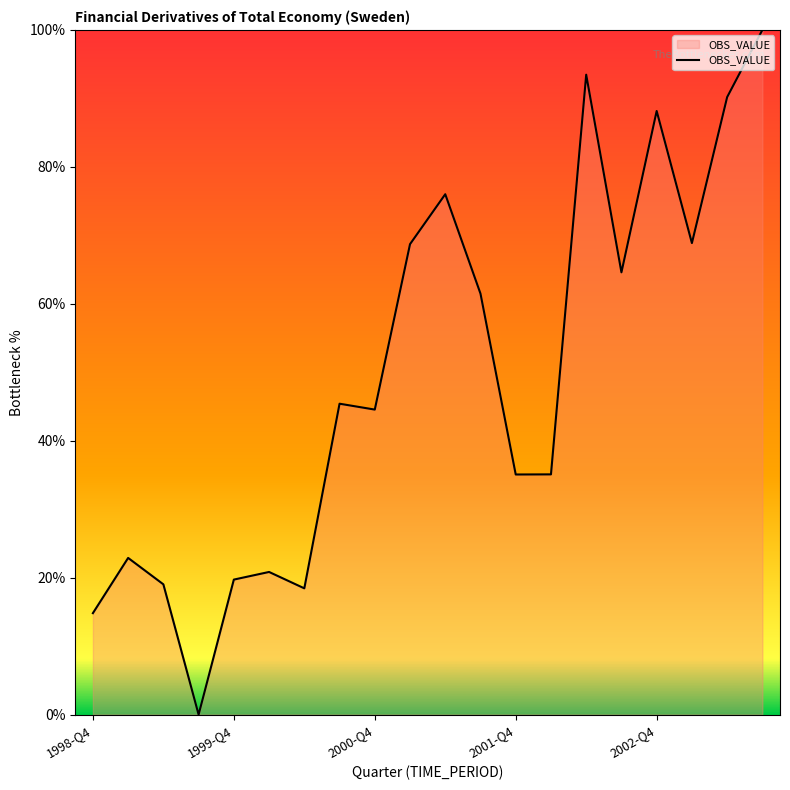

What is the greatest value displayed?

100.0